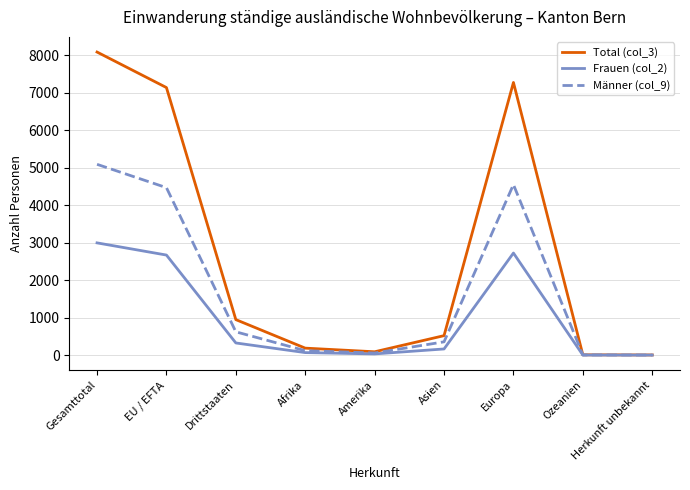

List the series in order of their overall mean, lowest first.

Frauen (col_2), Männer (col_9), Total (col_3)